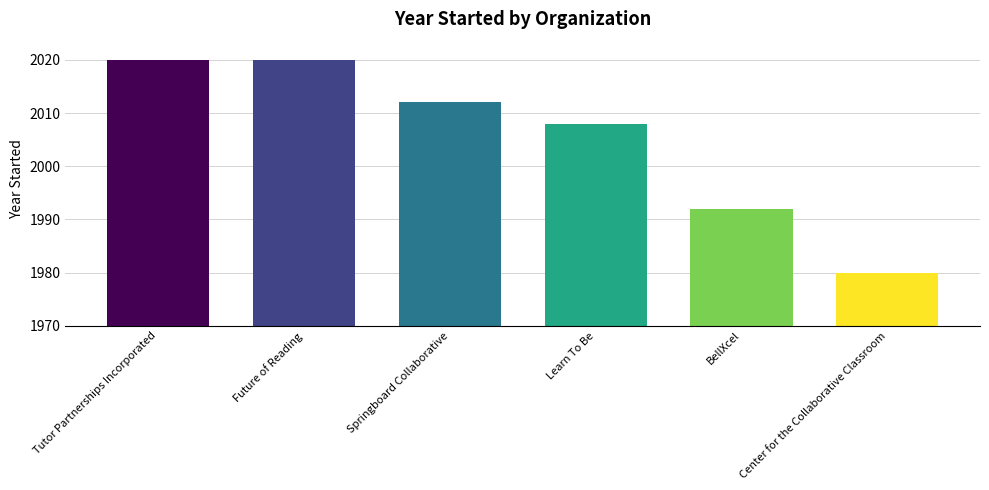

What is the change in value from Tutor Partnerships Incorporated to BellXcel?

-28